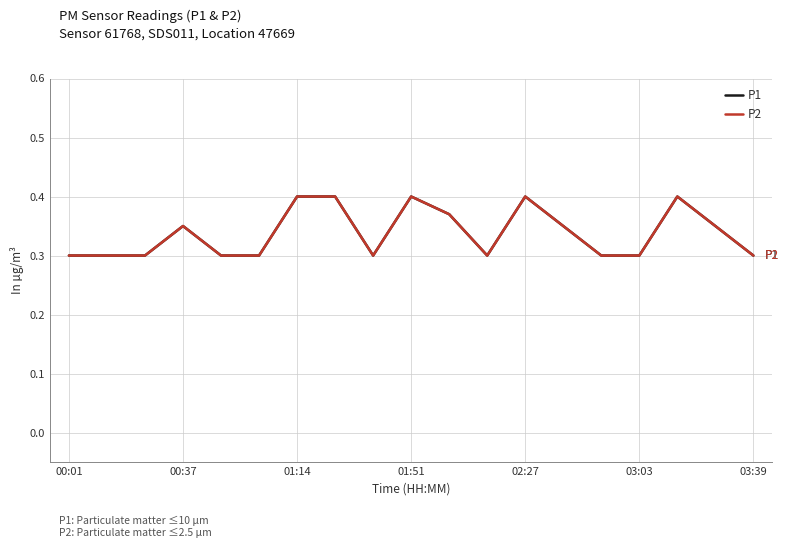

Rank the series by their maximum value, from lowest to highest.

P1, P2